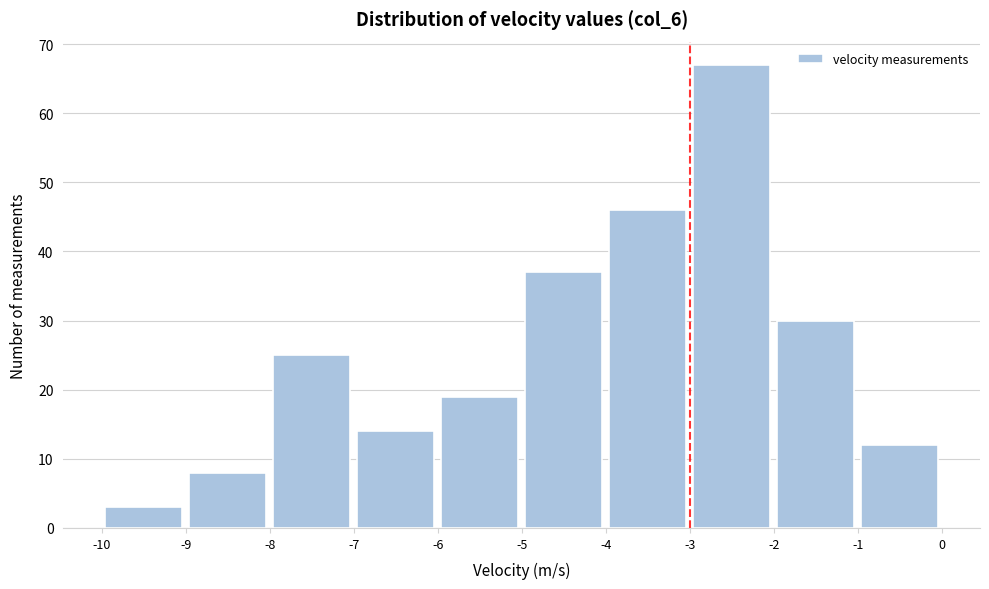

What is the height of the bar covering -5 to -4 on the x-axis? The values are not printed on the chart, so give them approximately, as read against the axis.

37